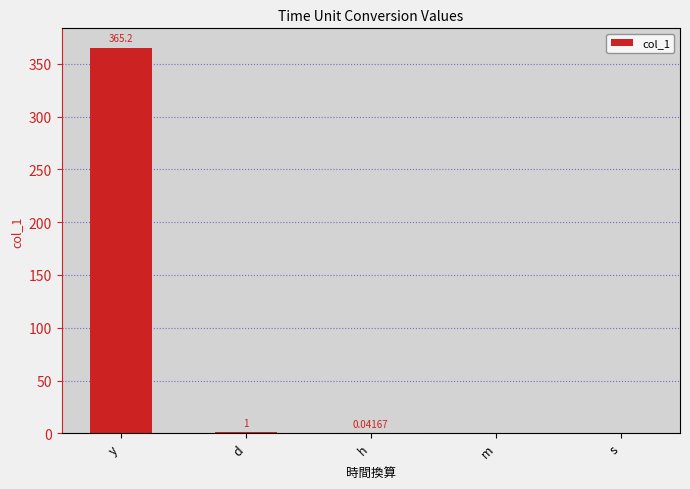

Which has a higher value, s or m?

m